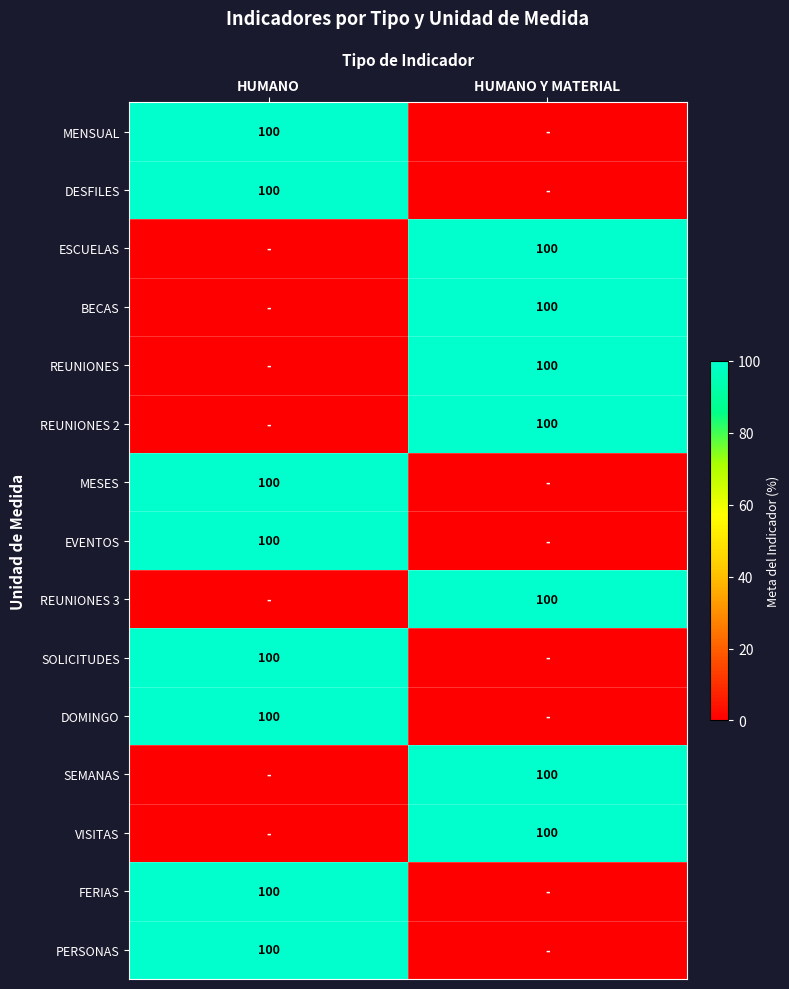

What is the total value across all series at HUMANO?

800